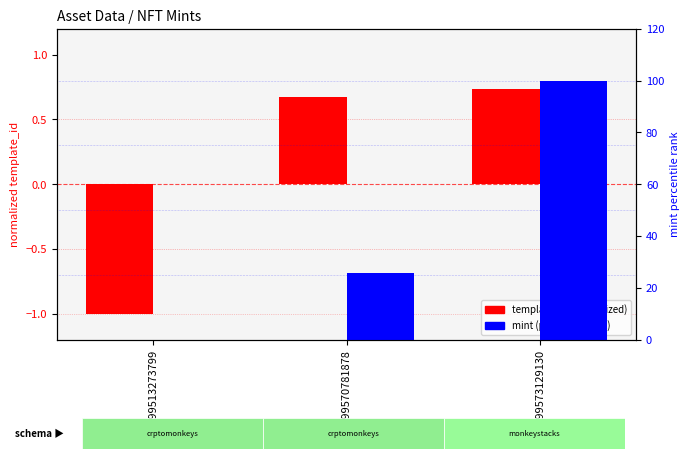

What are all the series names shown in the legend?

template_id (normalized), mint (percentile rank)